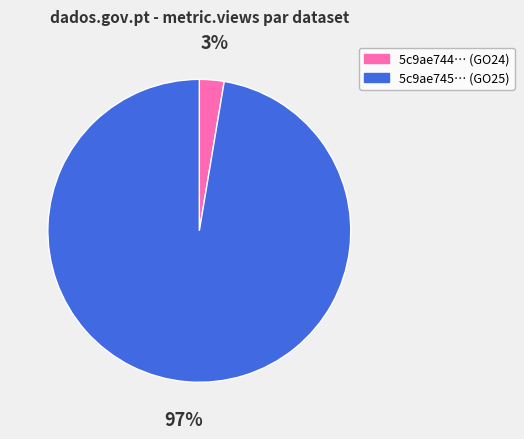

Is there a majority slice in this chart?

Yes